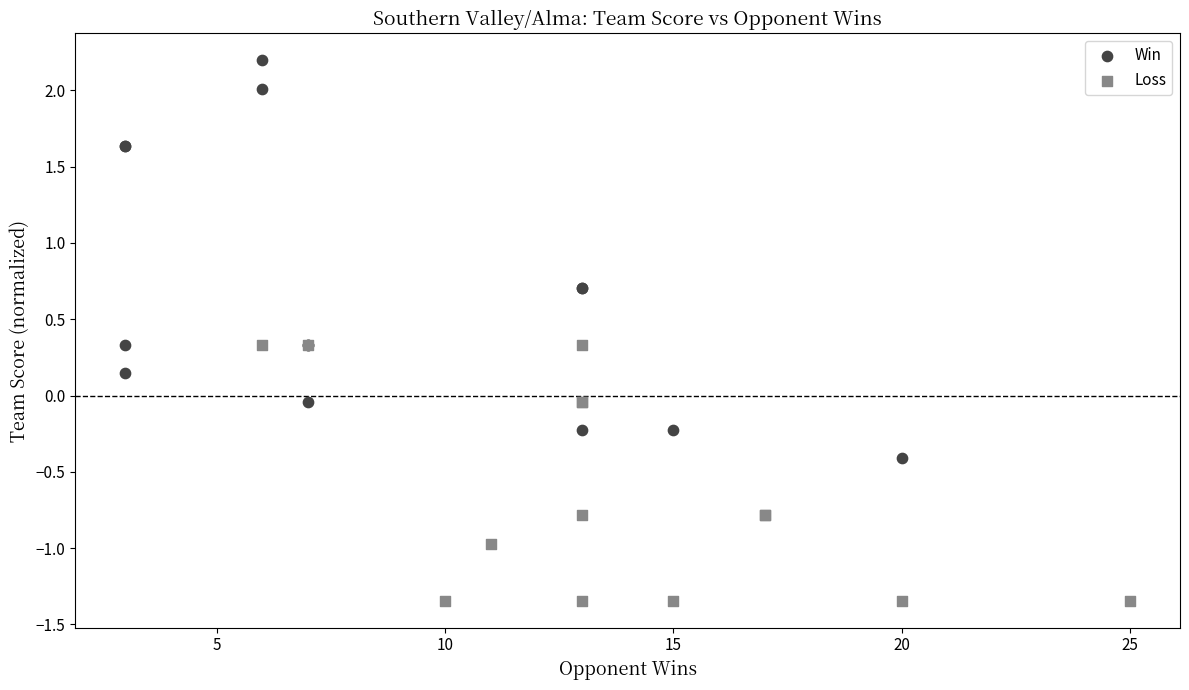

Which series reaches the maximum Y coordinate?

Win